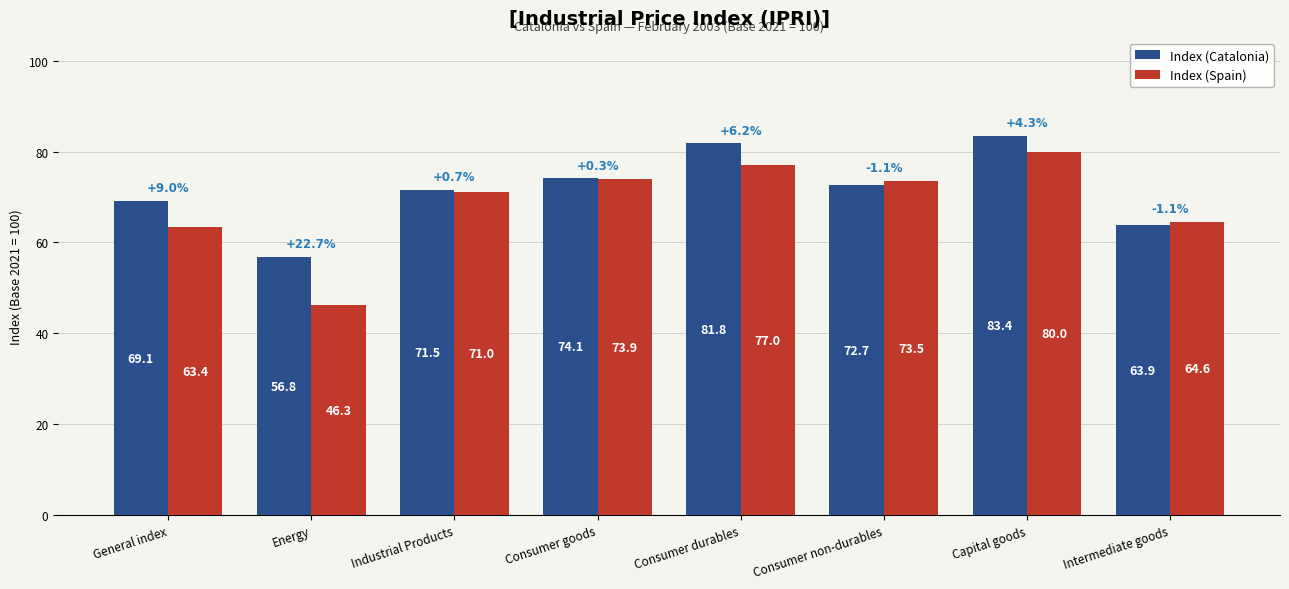

What is the difference between the maximum and minimum values in the Index (Spain) series?

33.7